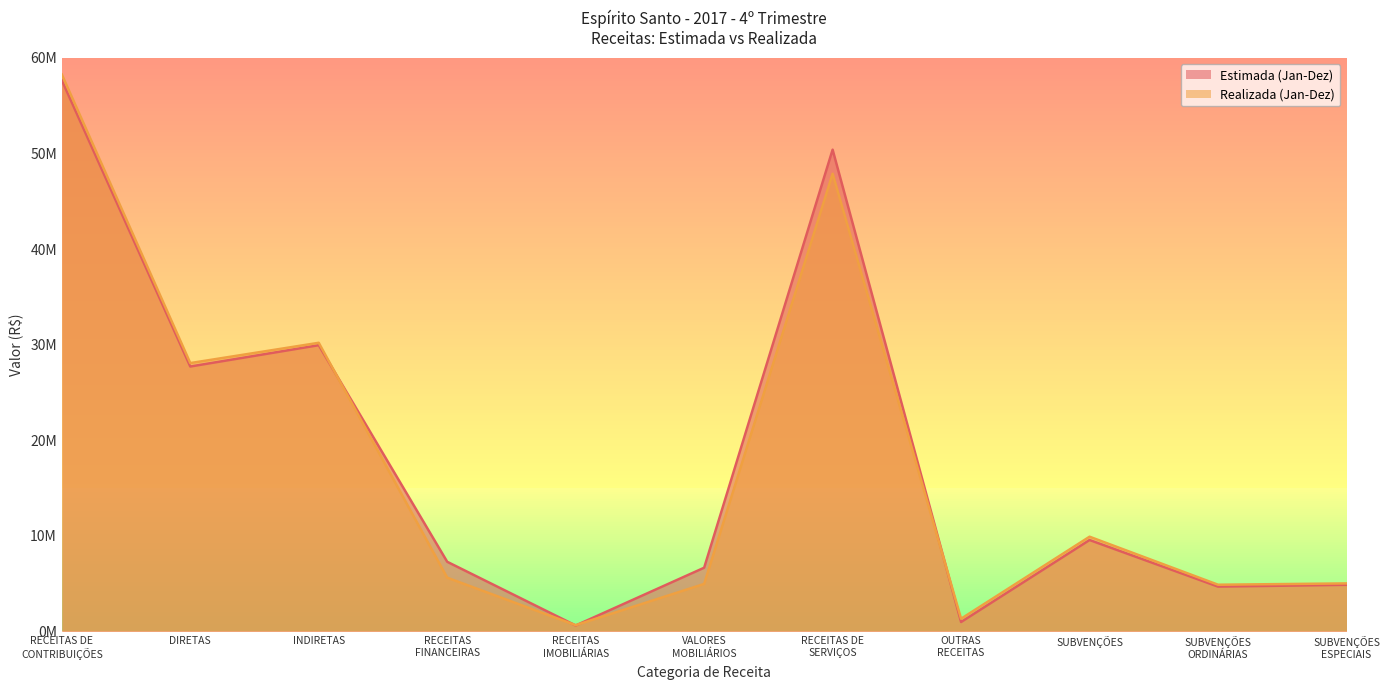

Rank the series by their maximum value, from highest to lowest.

Realizada (Jan-Dez), Estimada (Jan-Dez)